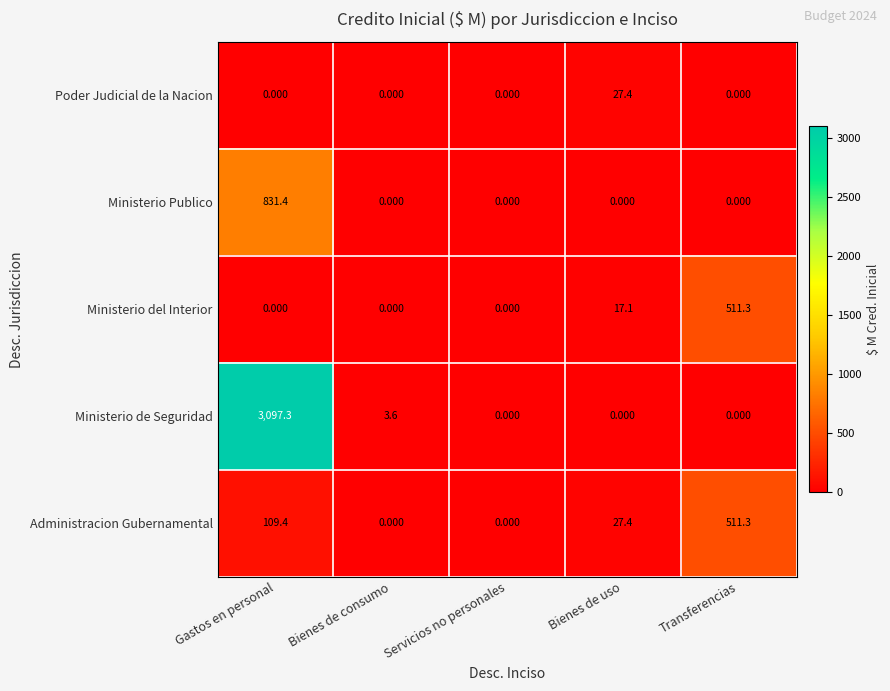

Which series has the largest total across all categories?

Ministerio de Seguridad